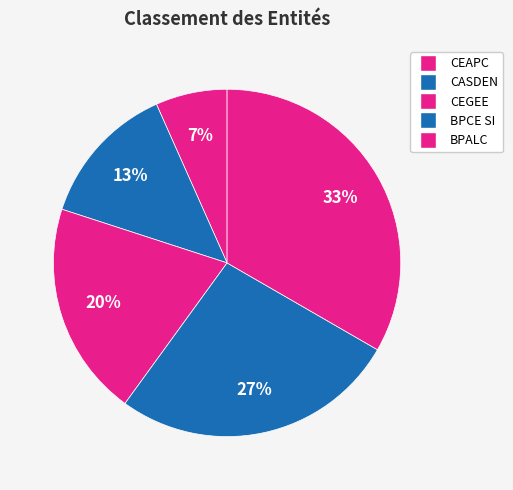

Is there any slice that represents more than half of the pie?

No